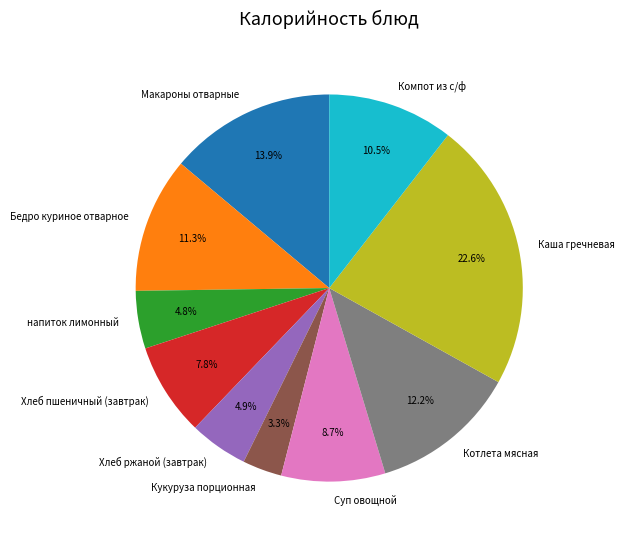

How many slices are in this pie chart?

10